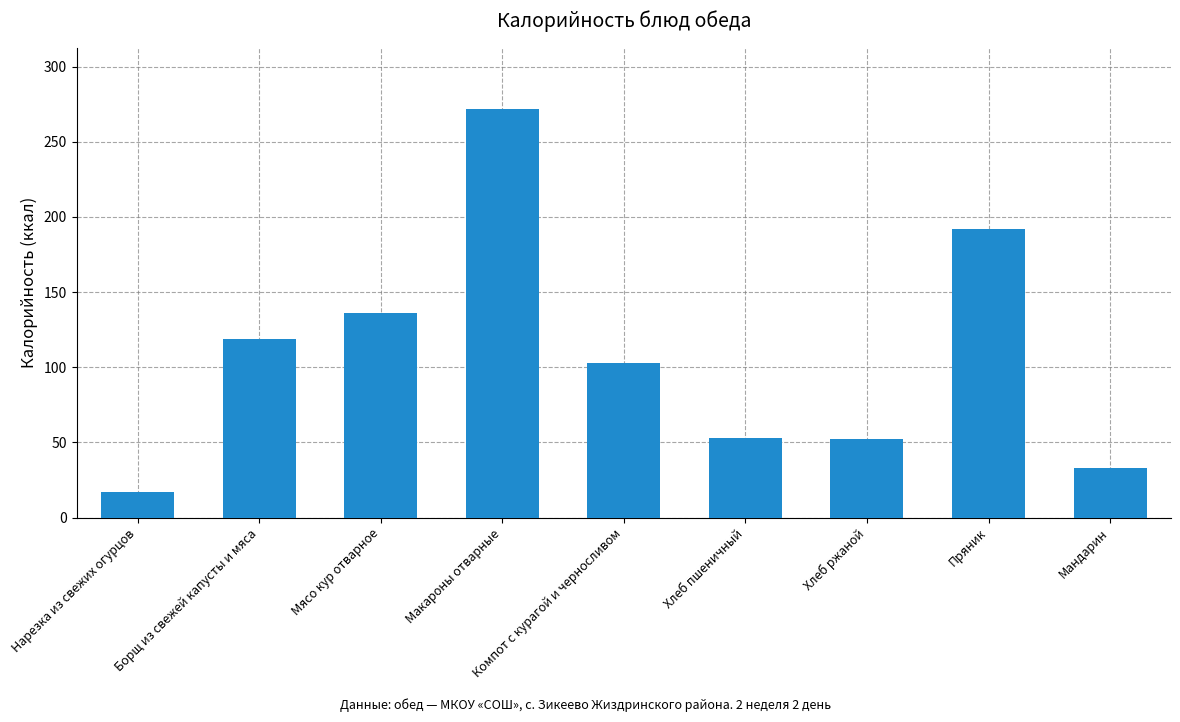

What is the change in value from Макароны отварные to Пряник?

-79.8